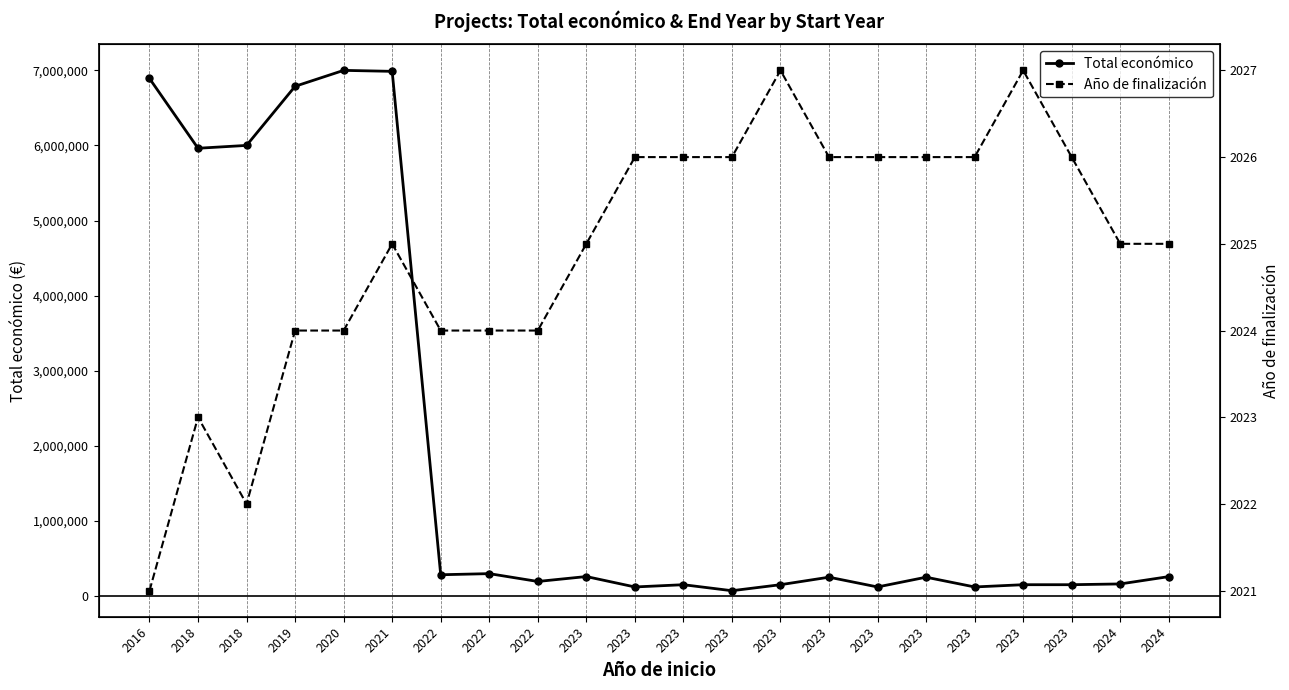

What is the sum of all Total económico values?

42605728